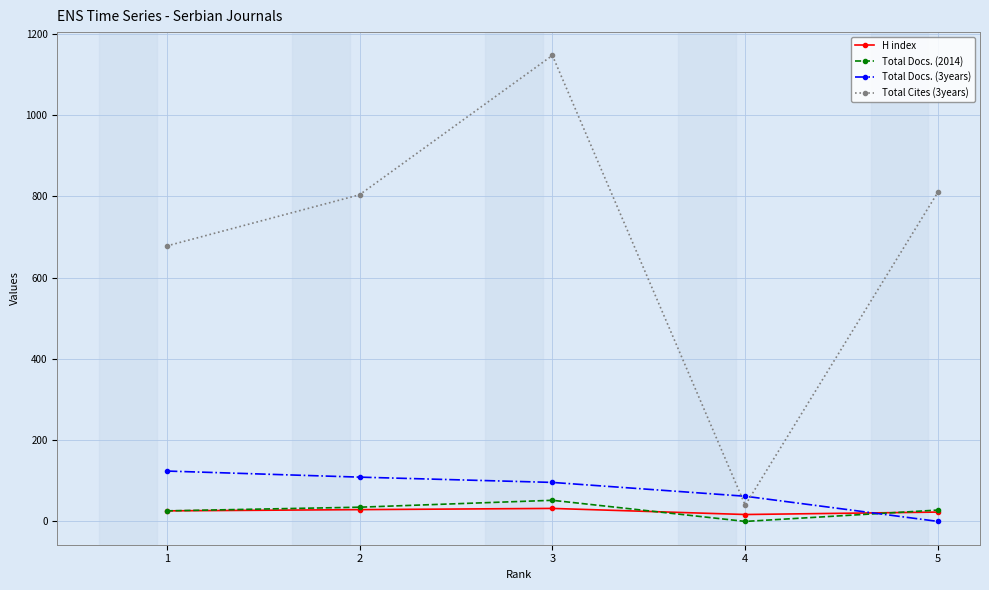

What is the greatest value displayed?

1147